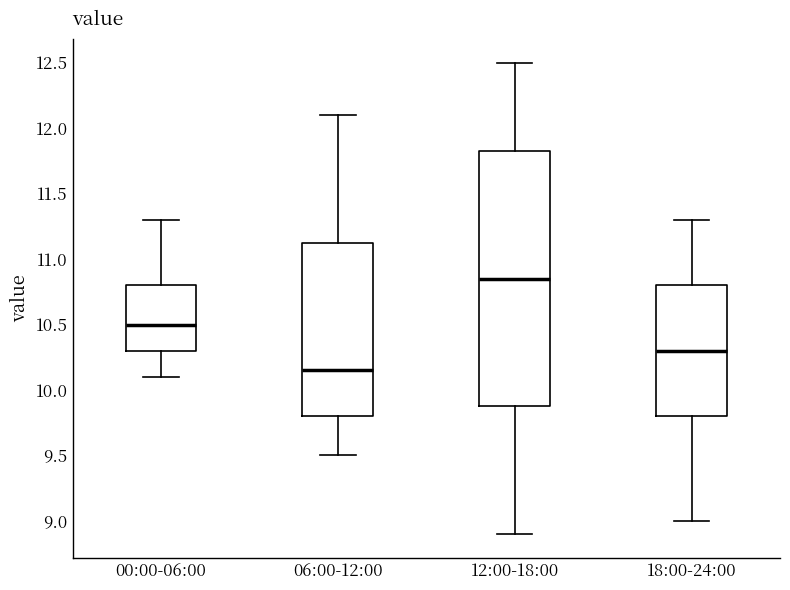

Reading left to right, read every box against the y-axis: the position of its median line, the range the box covers, and the ends of its whiskers. The values are not printed on the chart, so give them approximately, as read against the axis.

00:00-06:00: median 10.50, box 10.30 to 10.80, whiskers 10.10 to 11.30
06:00-12:00: median 10.15, box 9.80 to 11.15, whiskers 9.50 to 12.10
12:00-18:00: median 10.85, box 9.90 to 11.85, whiskers 8.90 to 12.50
18:00-24:00: median 10.30, box 9.80 to 10.80, whiskers 9.00 to 11.30